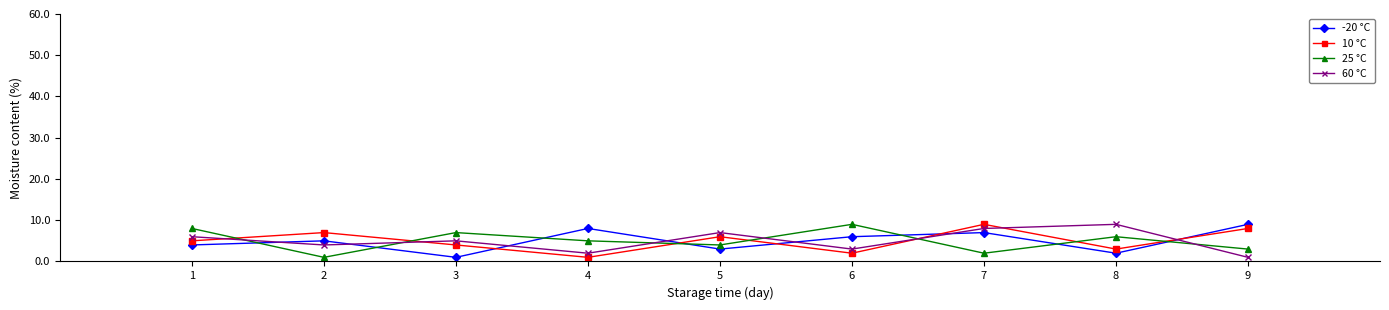

How many categories are shown in the chart?

9